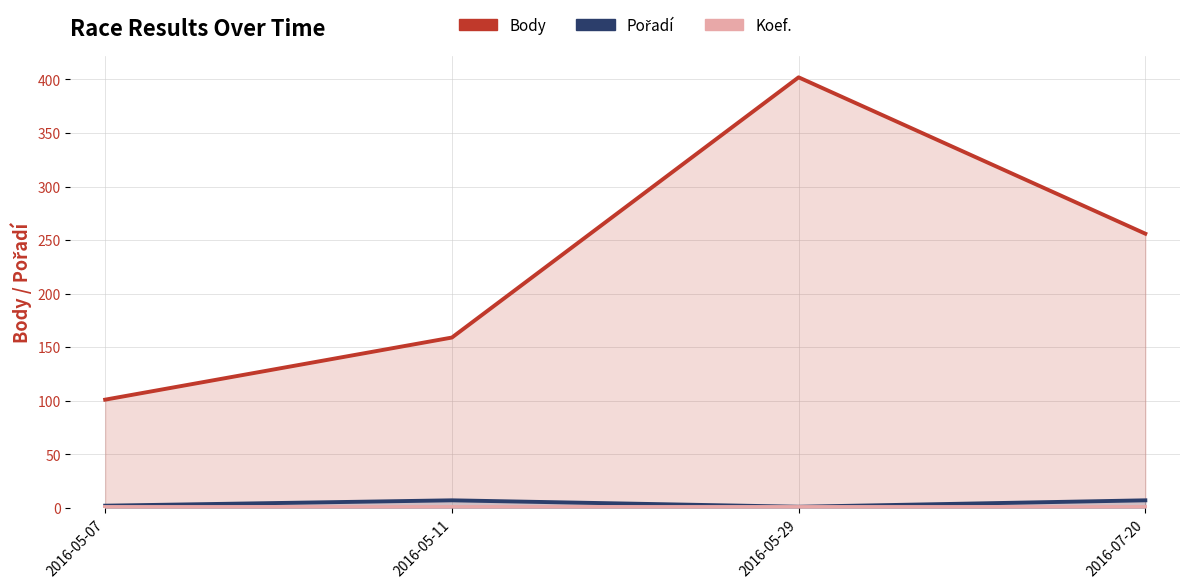

True or false: Koef. has a value of 1 at 2016-05-29.

True